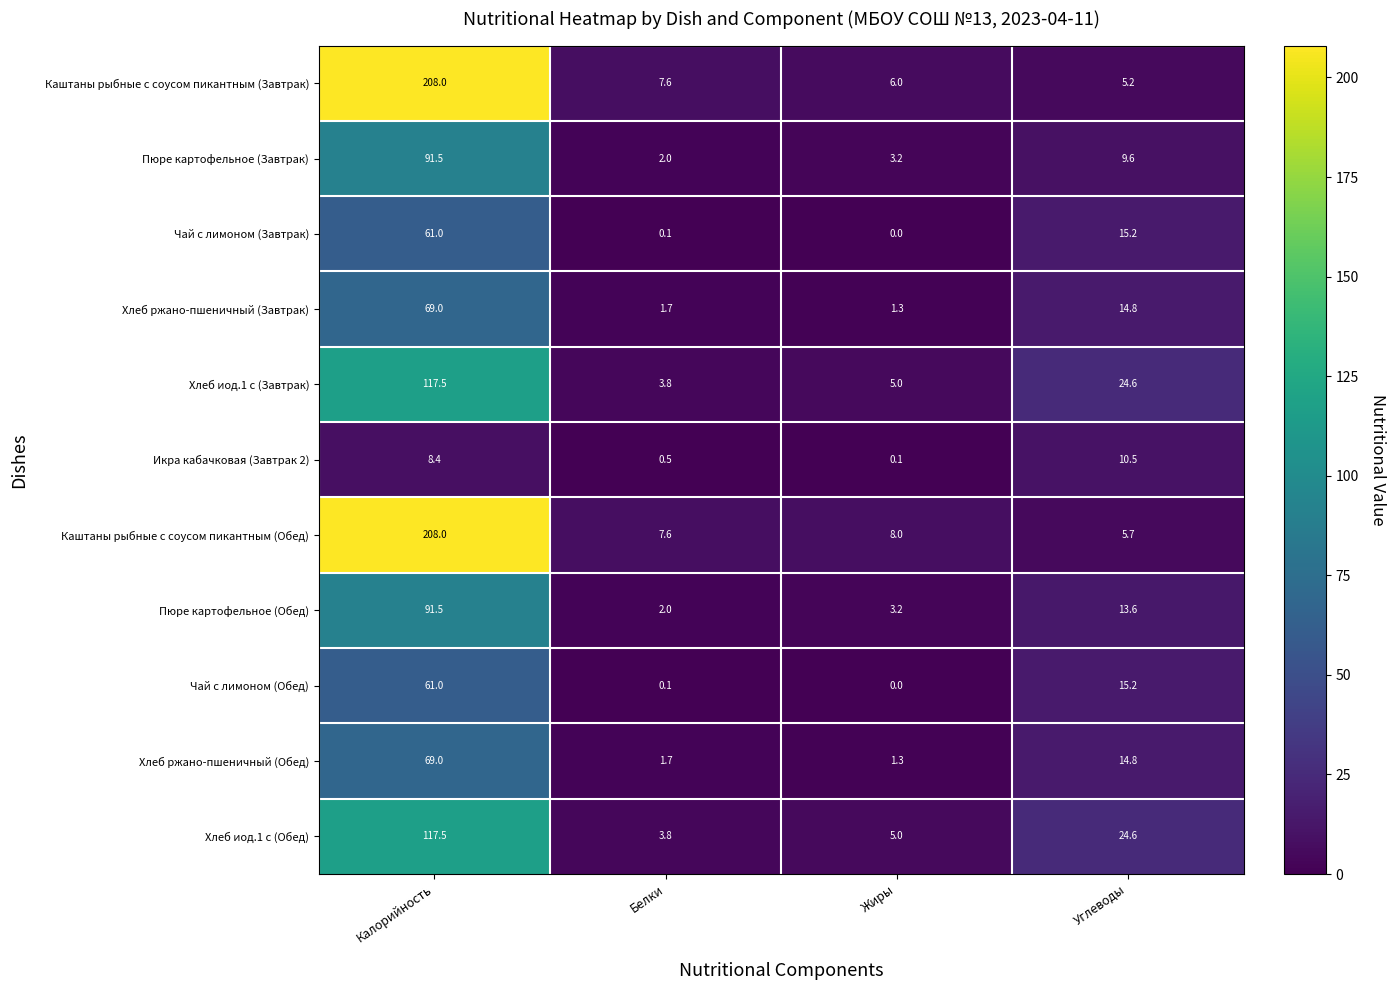

Count the number of data series in this chart.

11